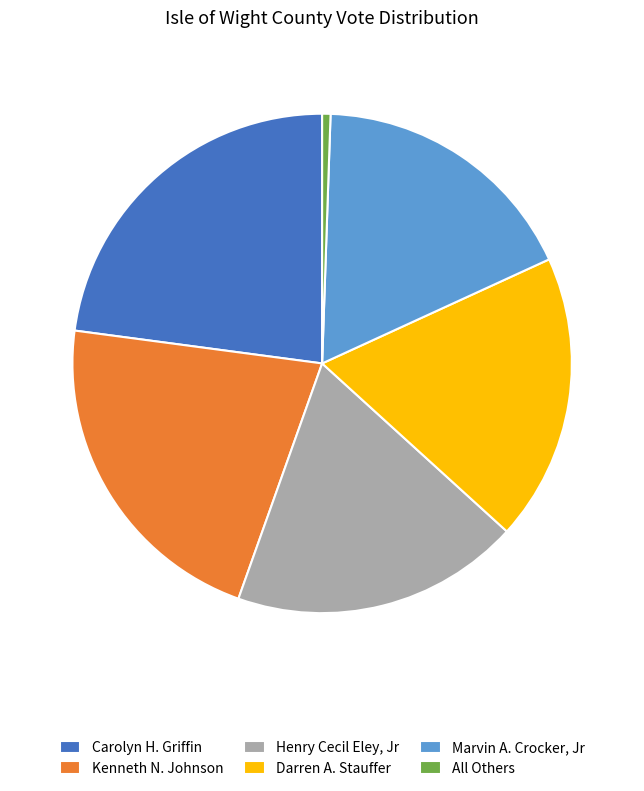

Does All Others account for over 50% of the chart?

No